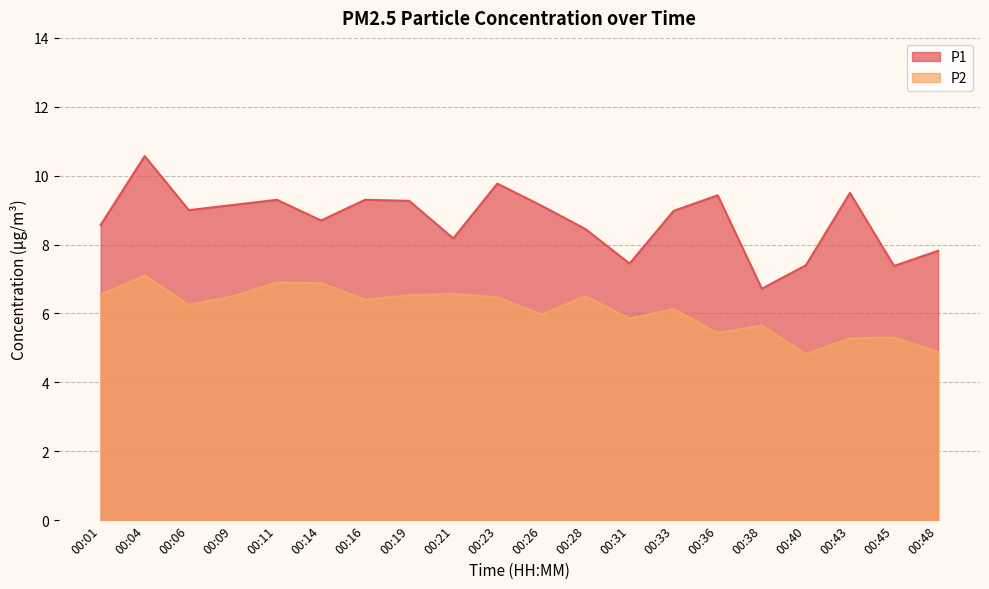

True or false: P1 has more than 2 points higher than both neighbors.

True